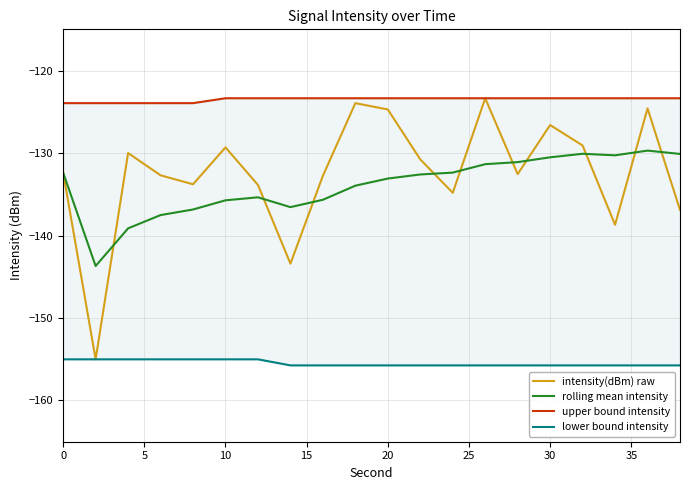

Read the upper bound intensity value at 18.

-123.4